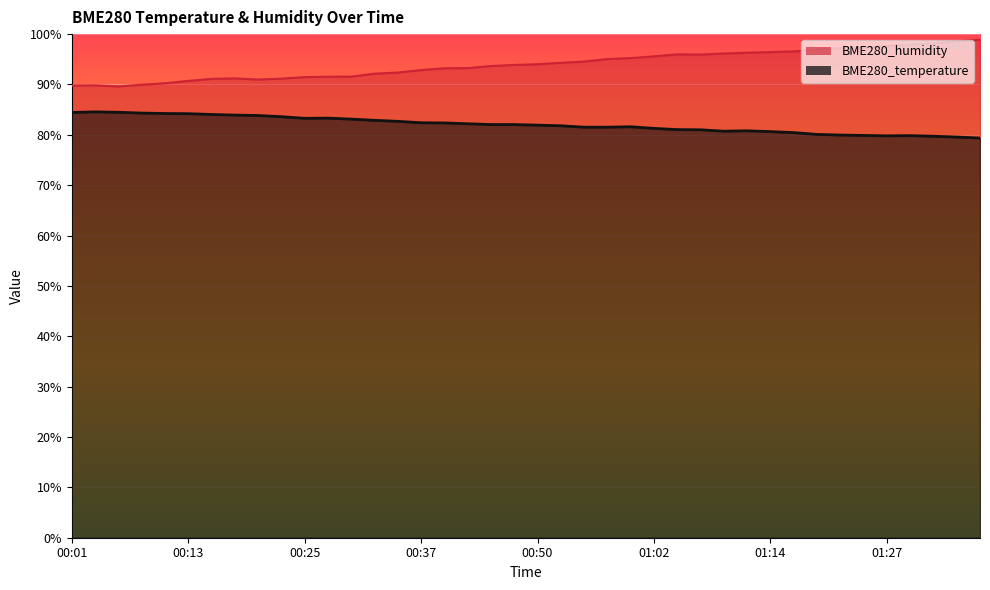

Reading right to left, extract all data points from this chart.

BME280_temperature: 79.4	79.6	79.7	79.8	79.8	79.9	80.0	80.1	80.4	80.6	80.8	80.7	81.0	81.0	81.3	81.6	81.5	81.5	81.8	81.9	82.0	82.0	82.2	82.4	82.4	82.7	82.9	83.1	83.3	83.3	83.6	83.8	83.9	84.0	84.2	84.2	84.3	84.5	84.6	84.4
BME280_humidity: 98.9	98.6	98.2	97.9	97.6	97.4	97.2	96.9	96.6	96.4	96.3	96.2	95.9	96.0	95.6	95.2	95.0	94.5	94.3	94.0	93.9	93.7	93.2	93.2	92.9	92.4	92.1	91.6	91.5	91.5	91.2	91.0	91.2	91.1	90.7	90.2	90.0	89.6	89.8	89.8